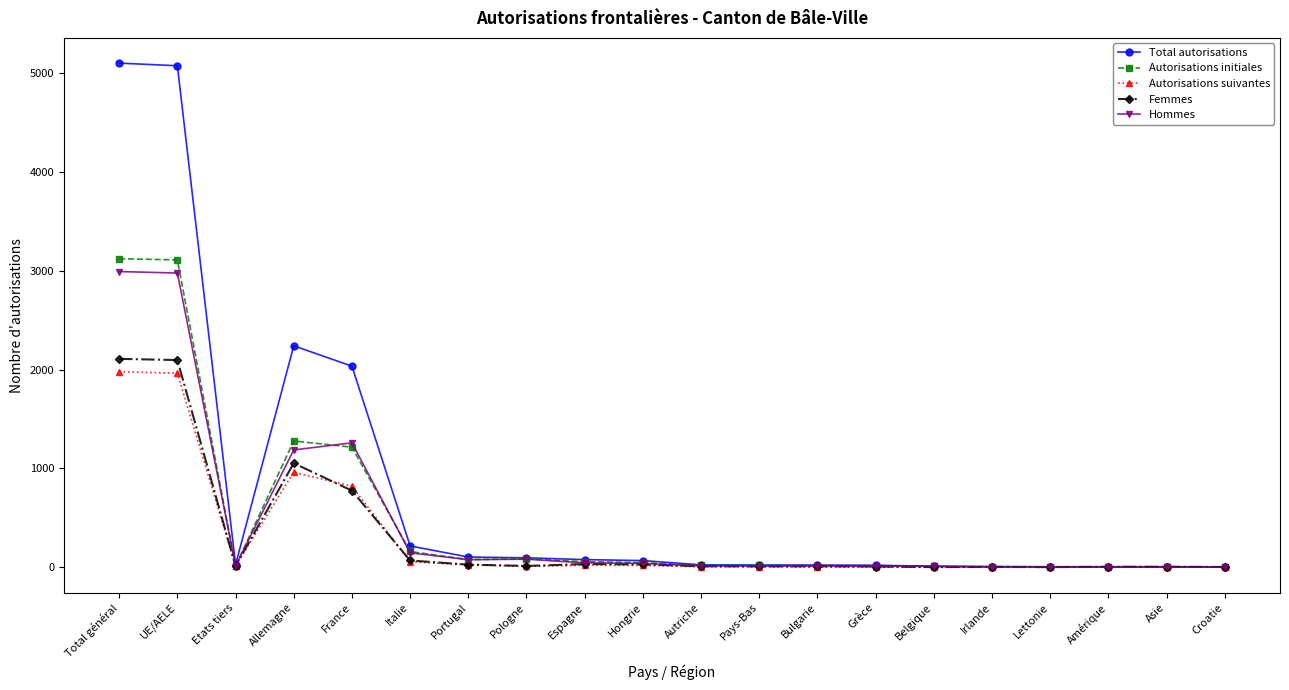

What is the difference between the Autorisations suivantes values at Lettonie and Amérique?

3